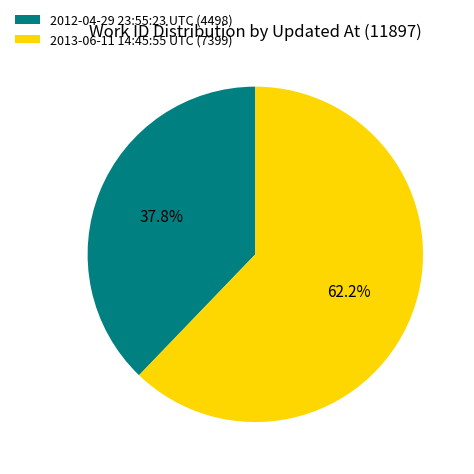

Is there any slice that represents more than half of the pie?

Yes